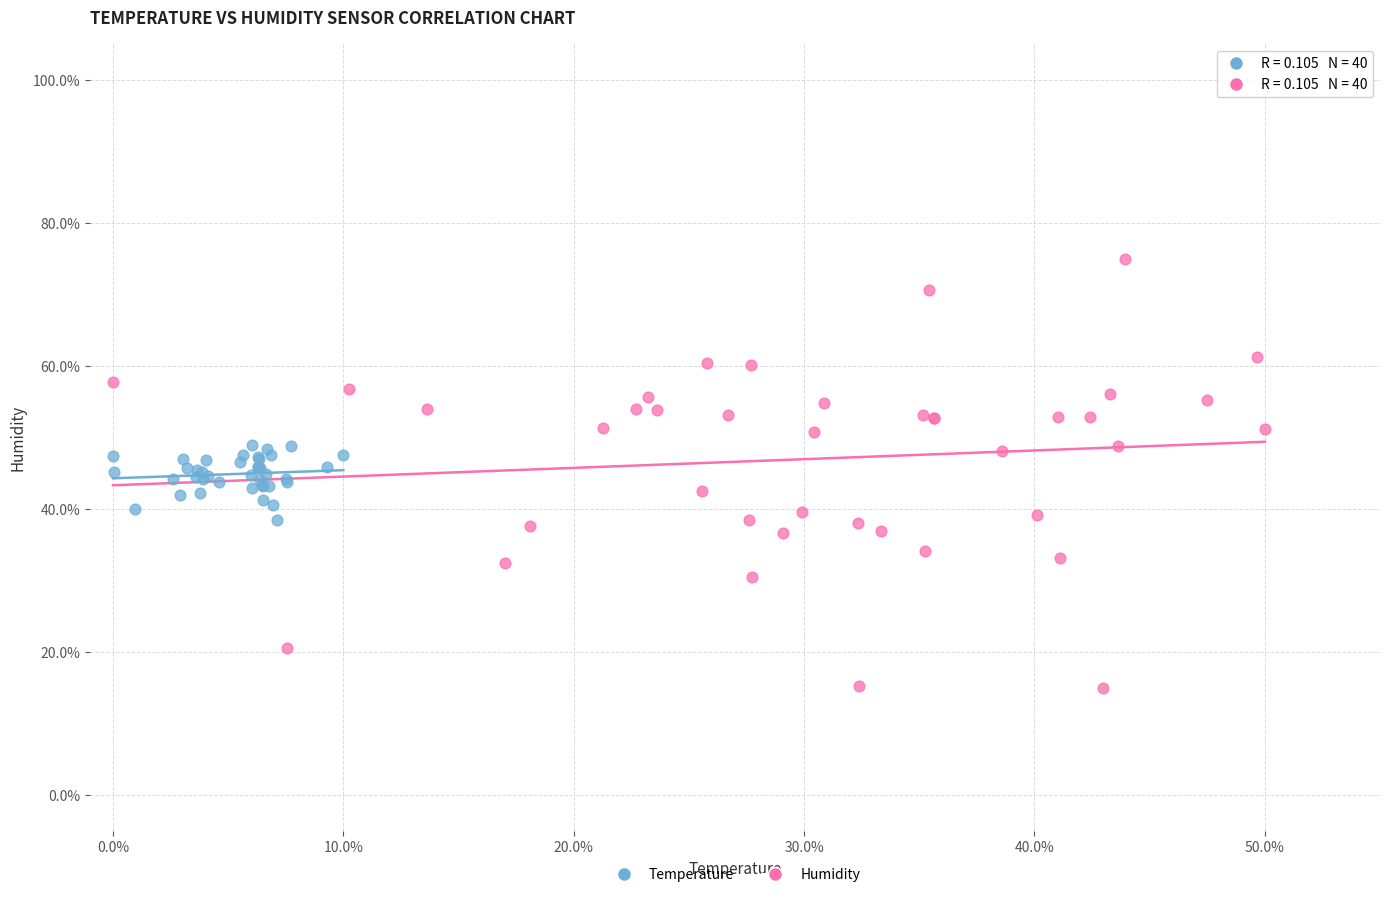

What are all the series names shown in the legend?

Temperature, Humidity